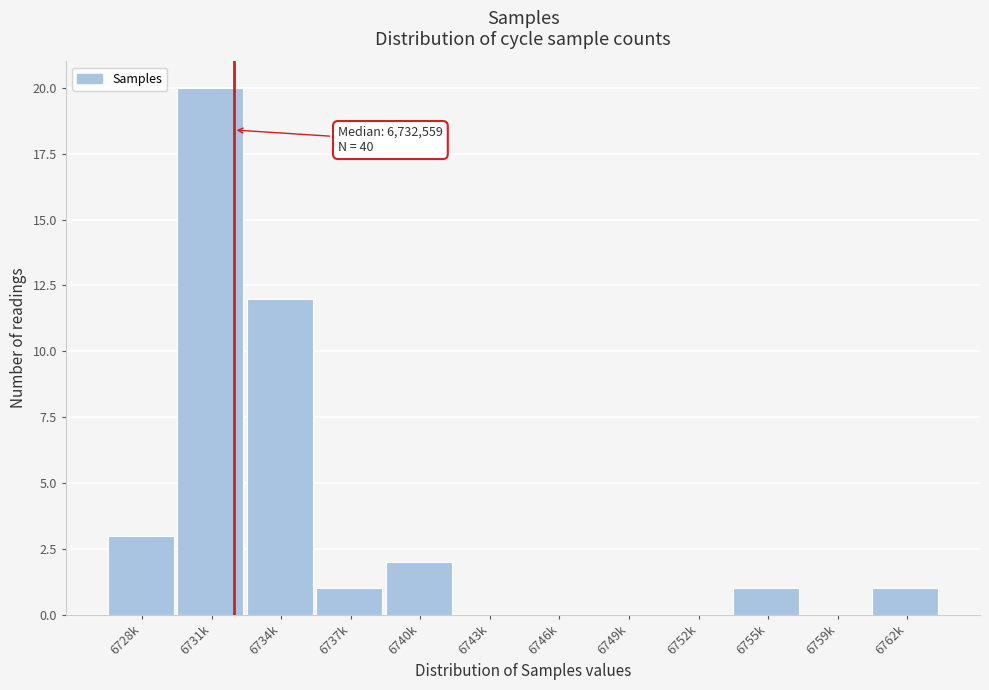

Which category has the highest value across all series?

6731k